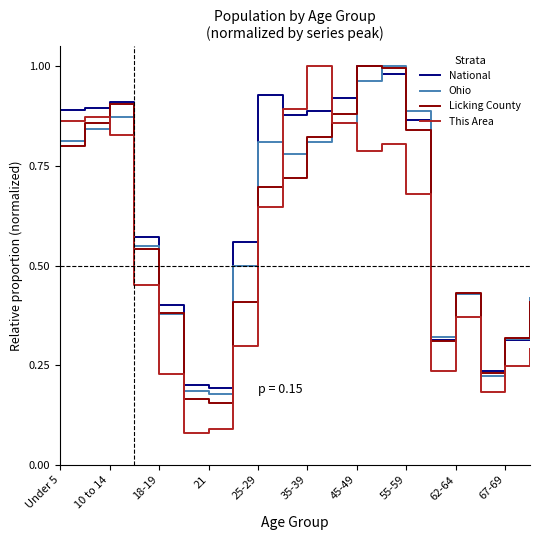

Which series has the largest range (max minus min)?

This Area